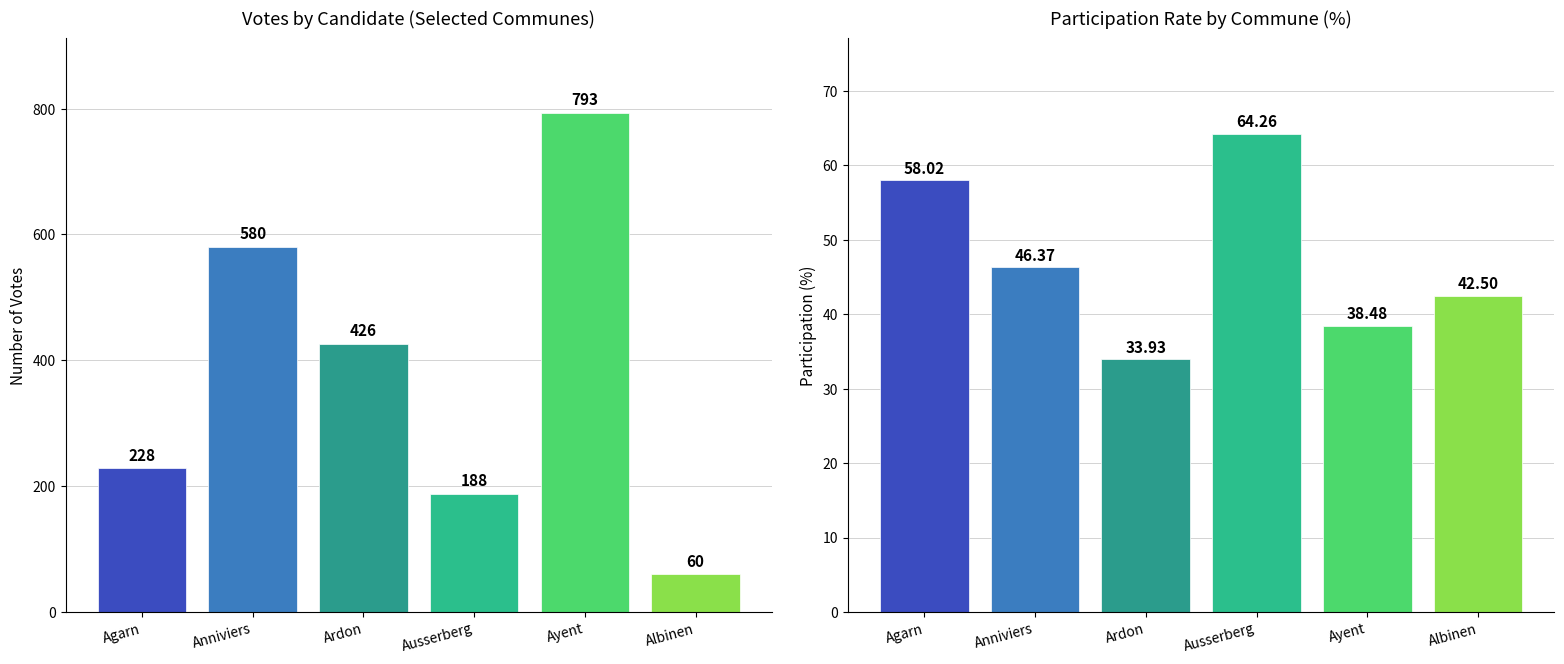

Are the bars horizontal?

No